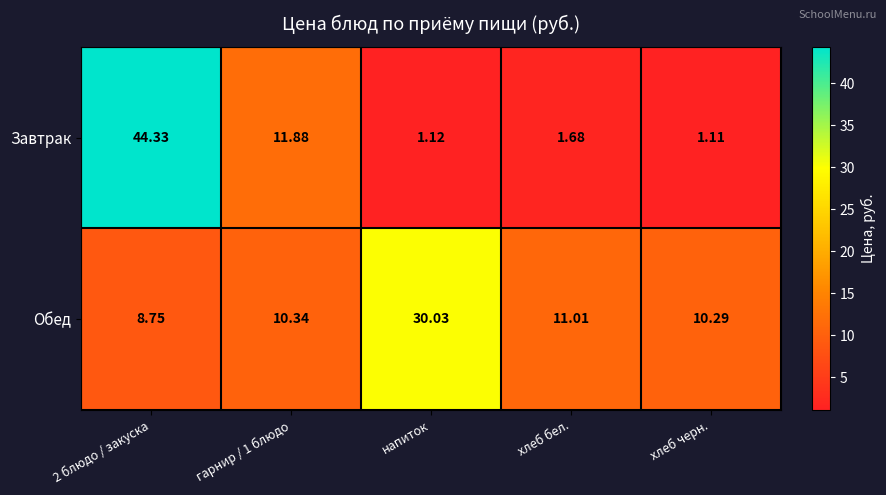

Rank the series by their average value, from highest to lowest.

Обед, Завтрак